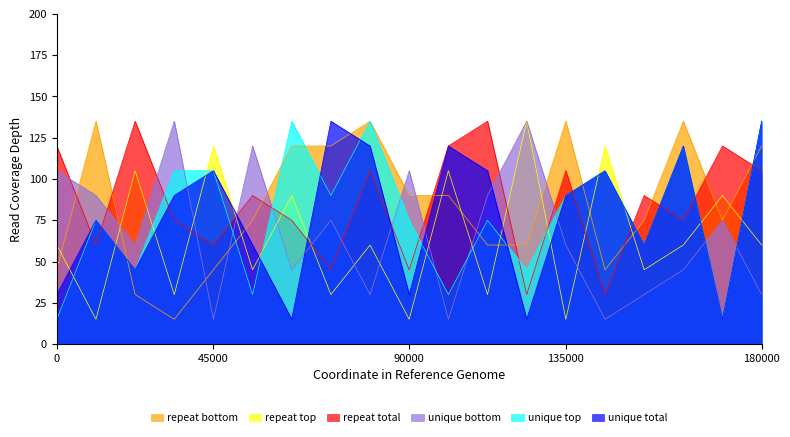

What is the total value across all series at 180000?

585